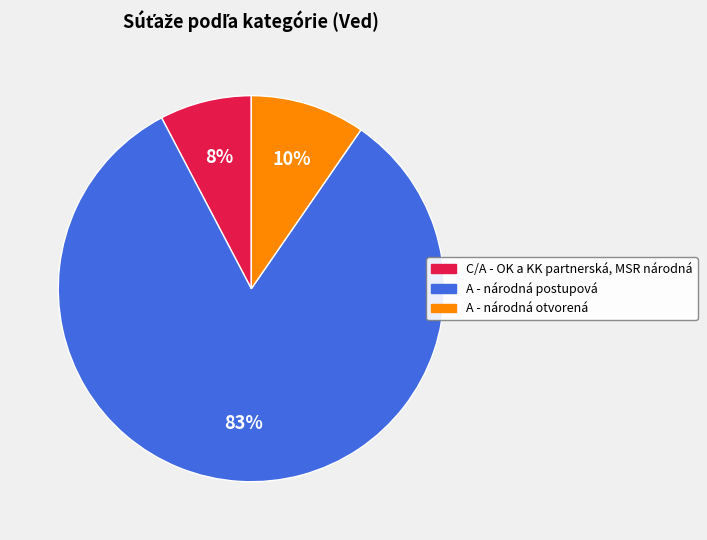

Is it true that A - národná otvorená is 15% of the pie?

False